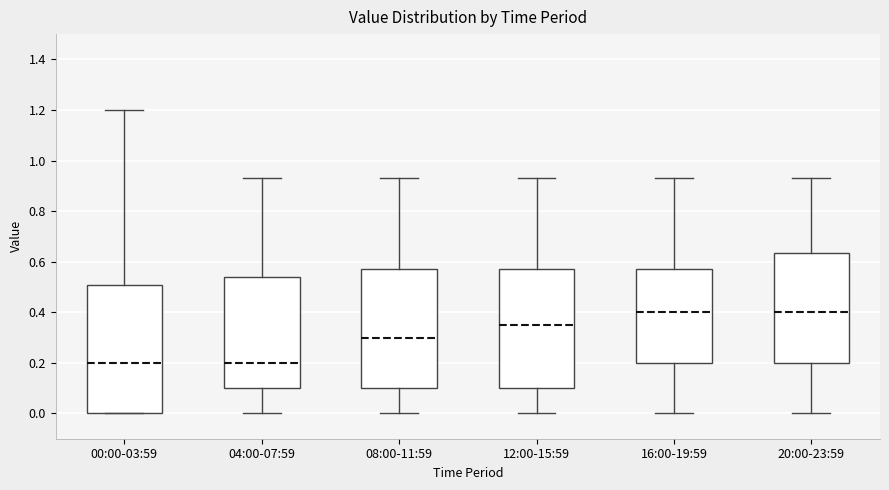

Reading left to right, transcribe this box plot: for each box, give where its median line is, the range the box spans, and where its two whiskers end, as read against the y-axis. The values are not printed on the chart, so give them approximately, as read against the axis.

00:00-03:59: median 0.20, box 0.00 to 0.50, whiskers 0.00 to 1.20
04:00-07:59: median 0.20, box 0.10 to 0.54, whiskers 0.00 to 0.94
08:00-11:59: median 0.30, box 0.10 to 0.58, whiskers 0.00 to 0.94
12:00-15:59: median 0.36, box 0.10 to 0.58, whiskers 0.00 to 0.94
16:00-19:59: median 0.40, box 0.20 to 0.58, whiskers 0.00 to 0.94
20:00-23:59: median 0.40, box 0.20 to 0.64, whiskers 0.00 to 0.94